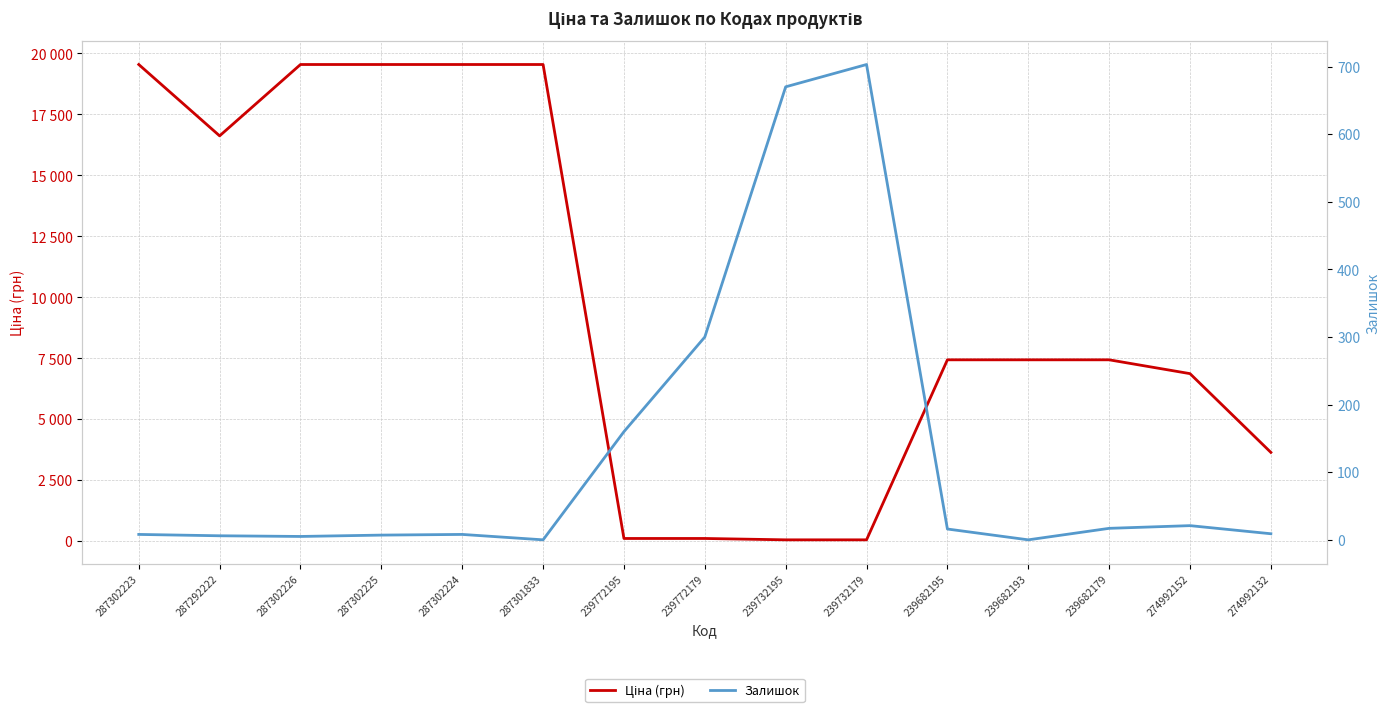

What is the average value of the Залишок series?

128.7